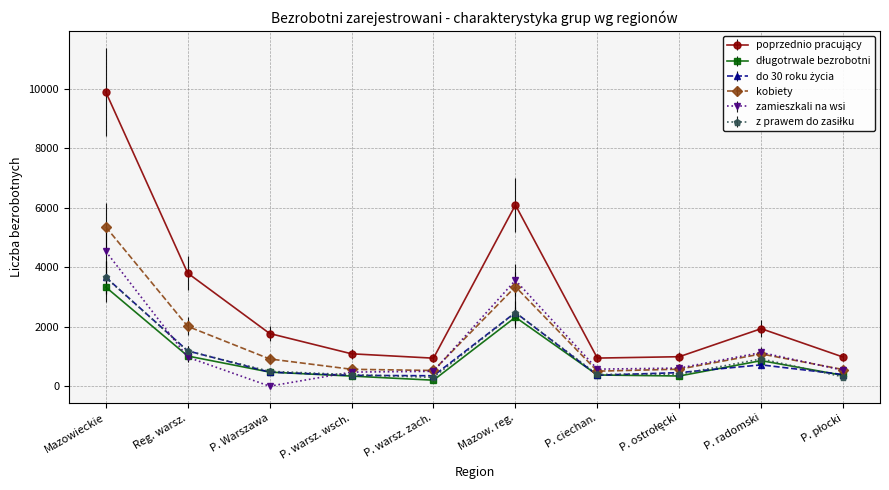

What is the spread (max minus min) of values at P. ciechan.?

575